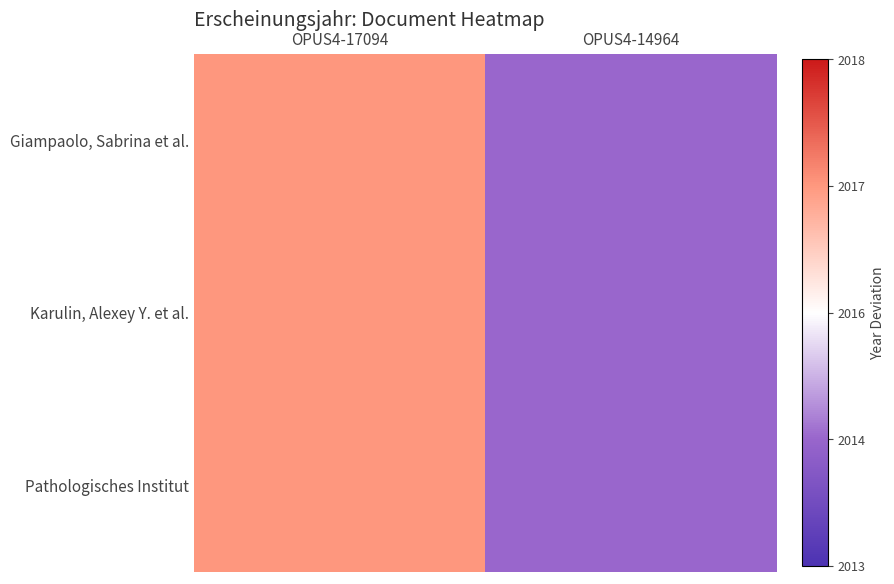

Which series has the largest range (max minus min)?

Giampaolo, Sabrina et al.